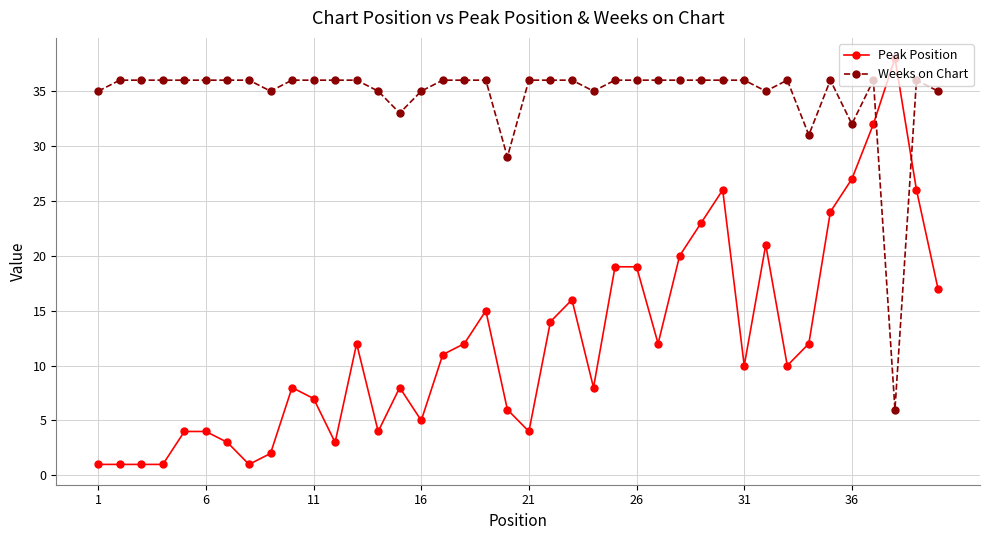

Rank the series by their average value, from highest to lowest.

Weeks on Chart, Peak Position